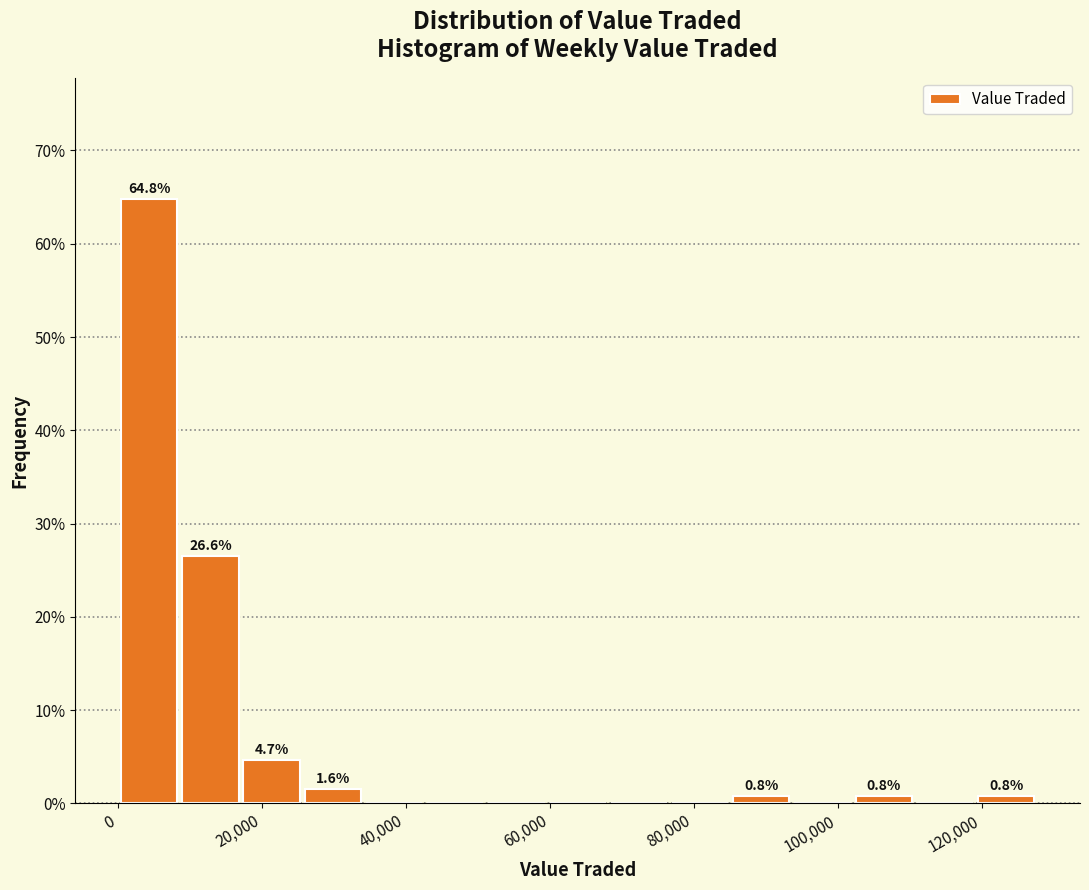

Which range on the x-axis has the tallest bar?

0 to 8000